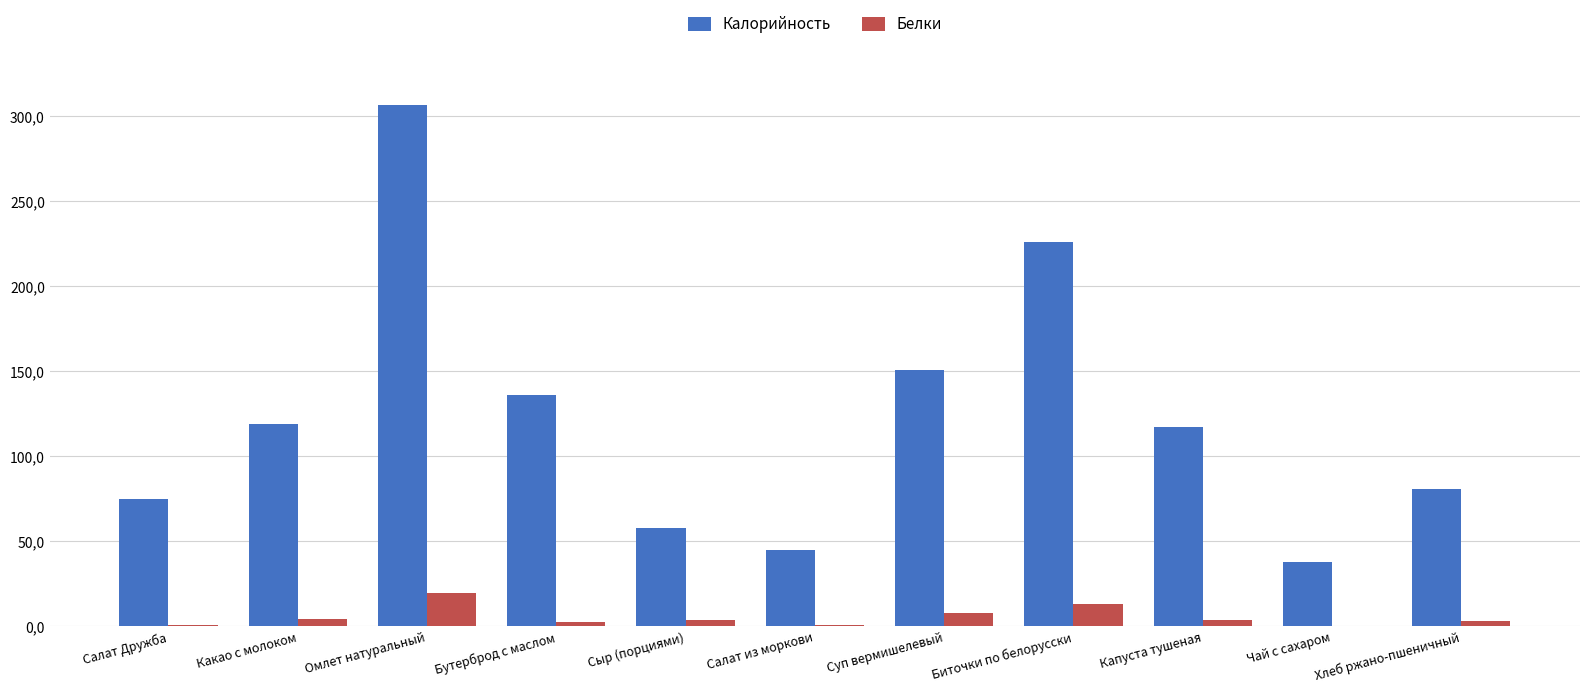

Are the bars grouped side by side (vs. stacked)?

Yes